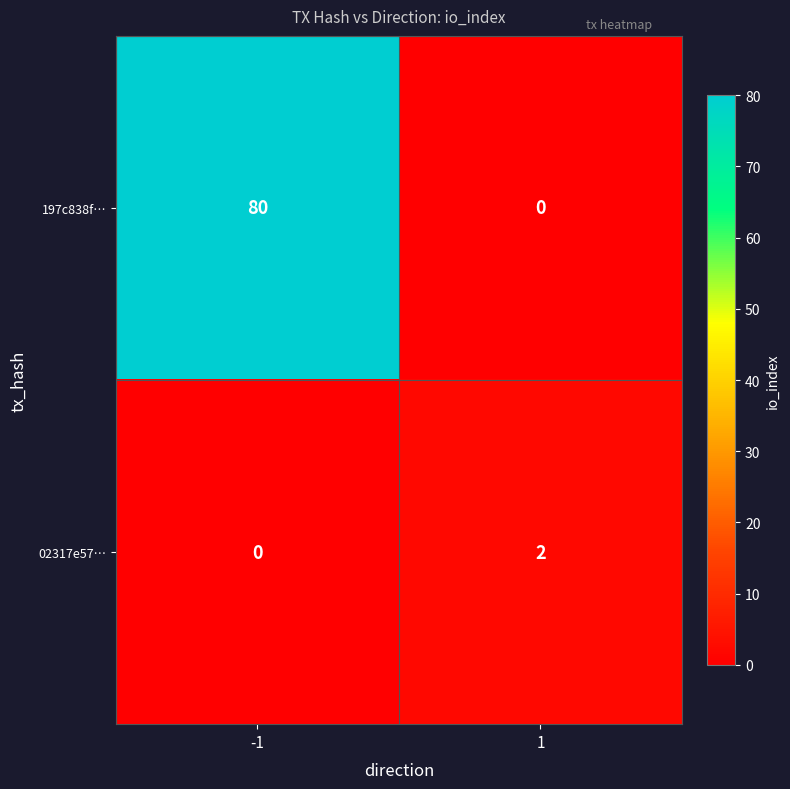

The 02317e57… series shows 1 at 1. True or false?

False